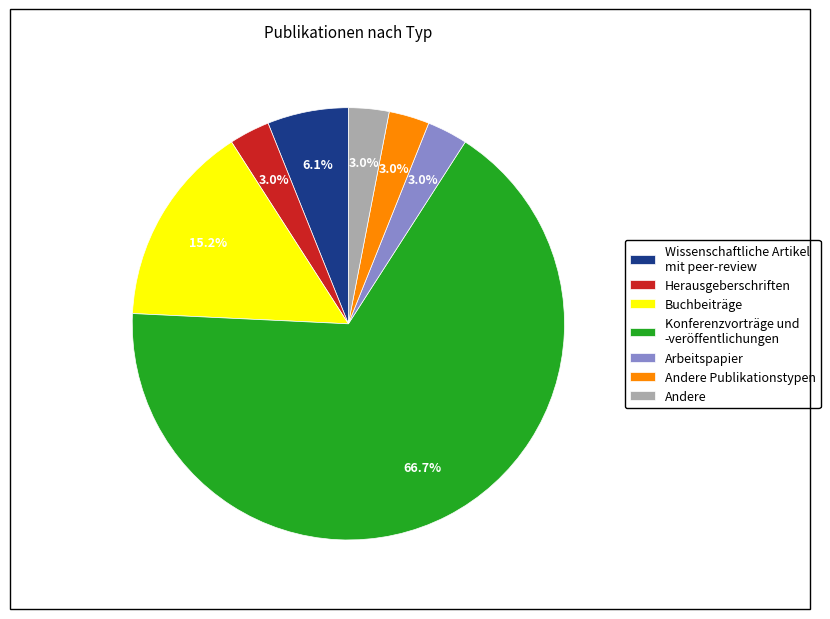

What is the largest slice in the pie chart?

Konferenzvorträge und -veröffentlichungen